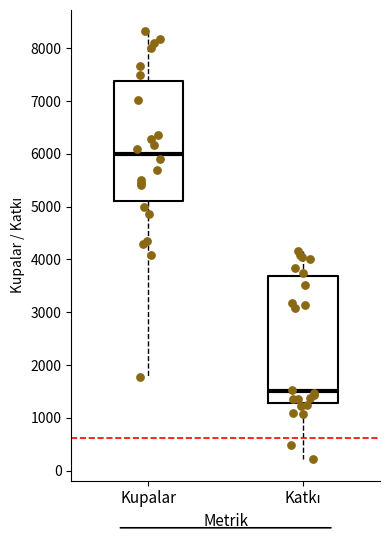

Reading left to right, transcribe this box plot: for each box, give where its median line is, the range the box spans, and where its two whiskers end, as read against the y-axis. The values are not printed on the chart, so give them approximately, as read against the axis.

Kupalar: median 6000, box 5100 to 7400, whiskers 1800 to 8300
Katkı: median 1500, box 1300 to 3700, whiskers 200 to 4200